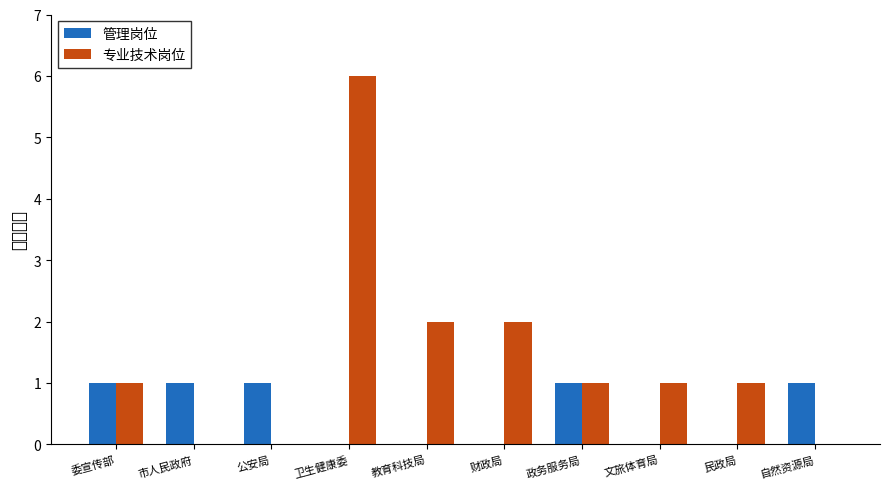

What are all the series names shown in the legend?

管理岗位, 专业技术岗位